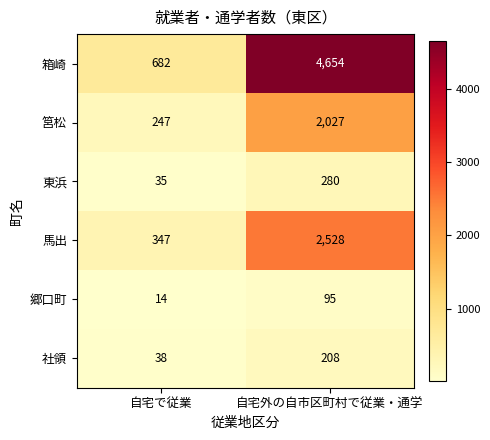

What is the sum of the 郷口町 values at 自宅外の自市区町村で従業・通学 and 自宅で従業?

109